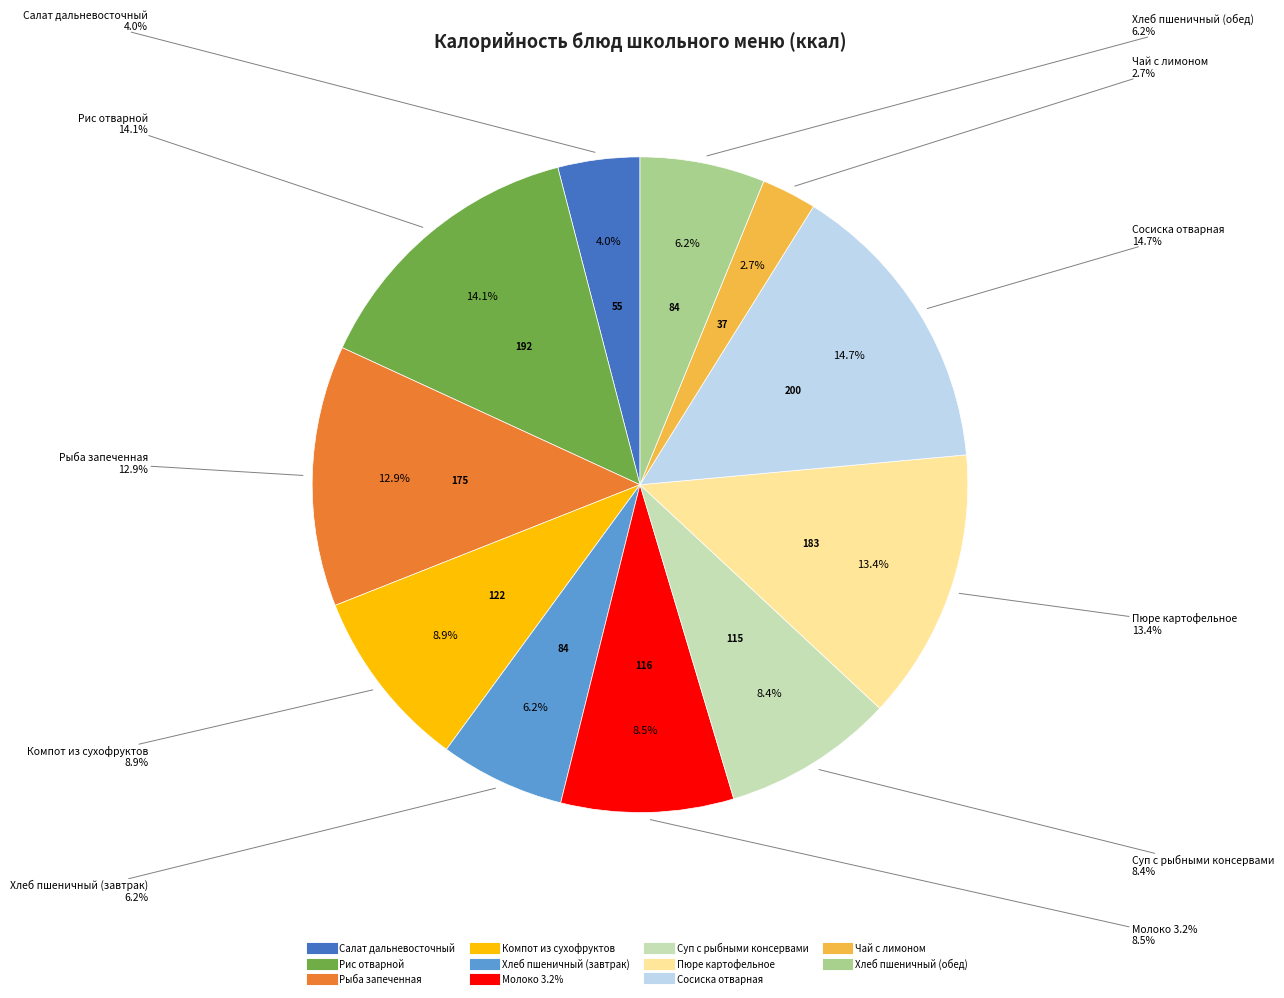

What is the change in value from Компот из сухофруктов to Суп с рыбными консервами?

-7.0